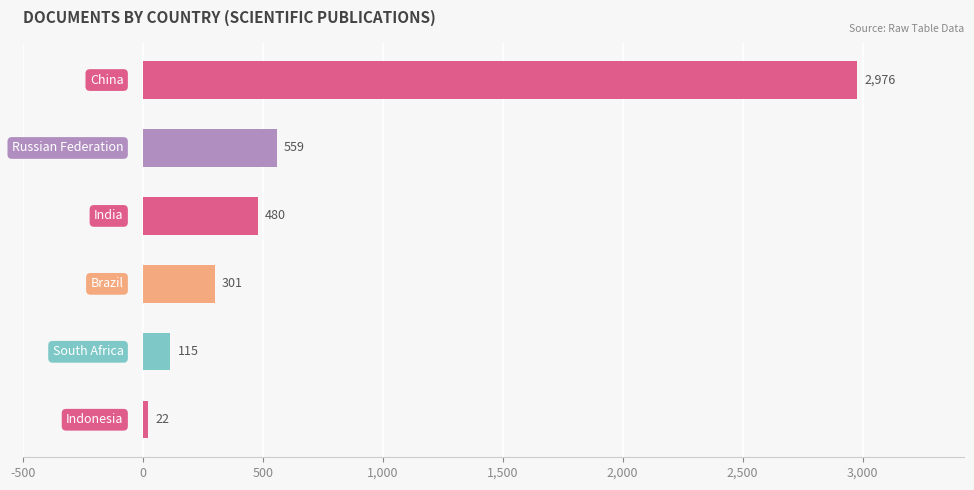

What is the minimum value shown in the chart?

22